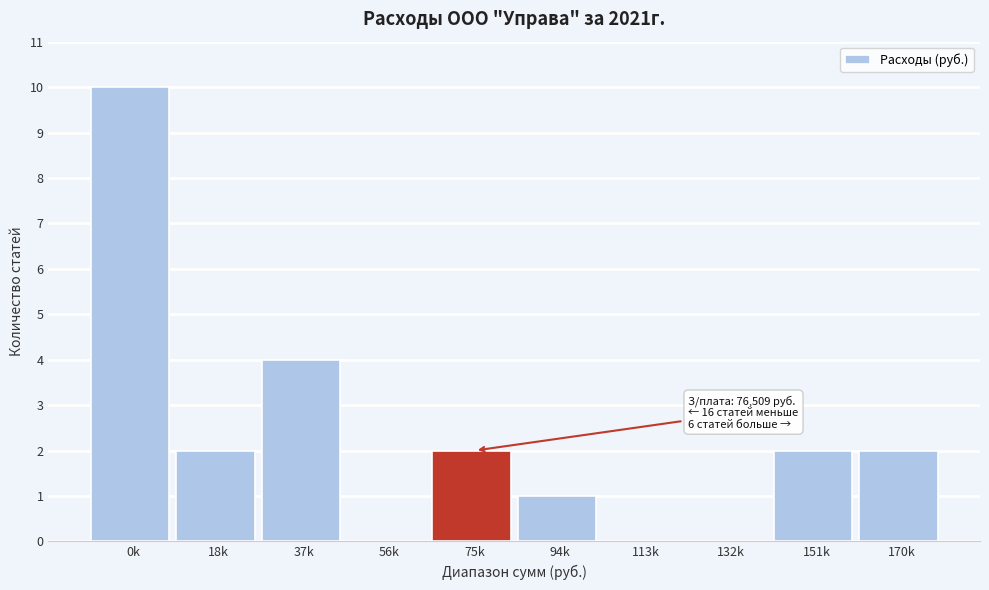

Reading left to right, list all the values displayed in this chart.

0k=10	18k=2	37k=4	56k=0	75k=2	94k=1	113k=0	132k=0	151k=2	170k=2